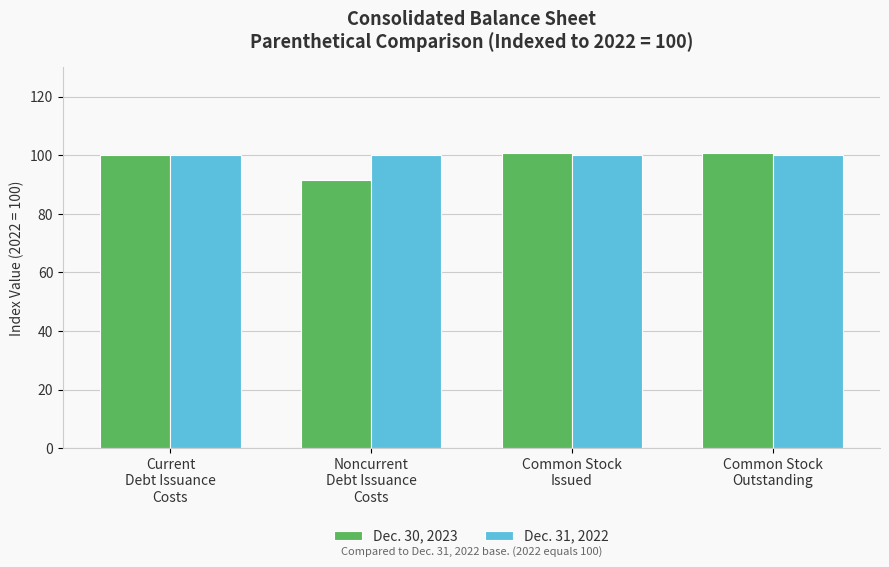

What position from the right is Current
Debt Issuance
Costs?

4